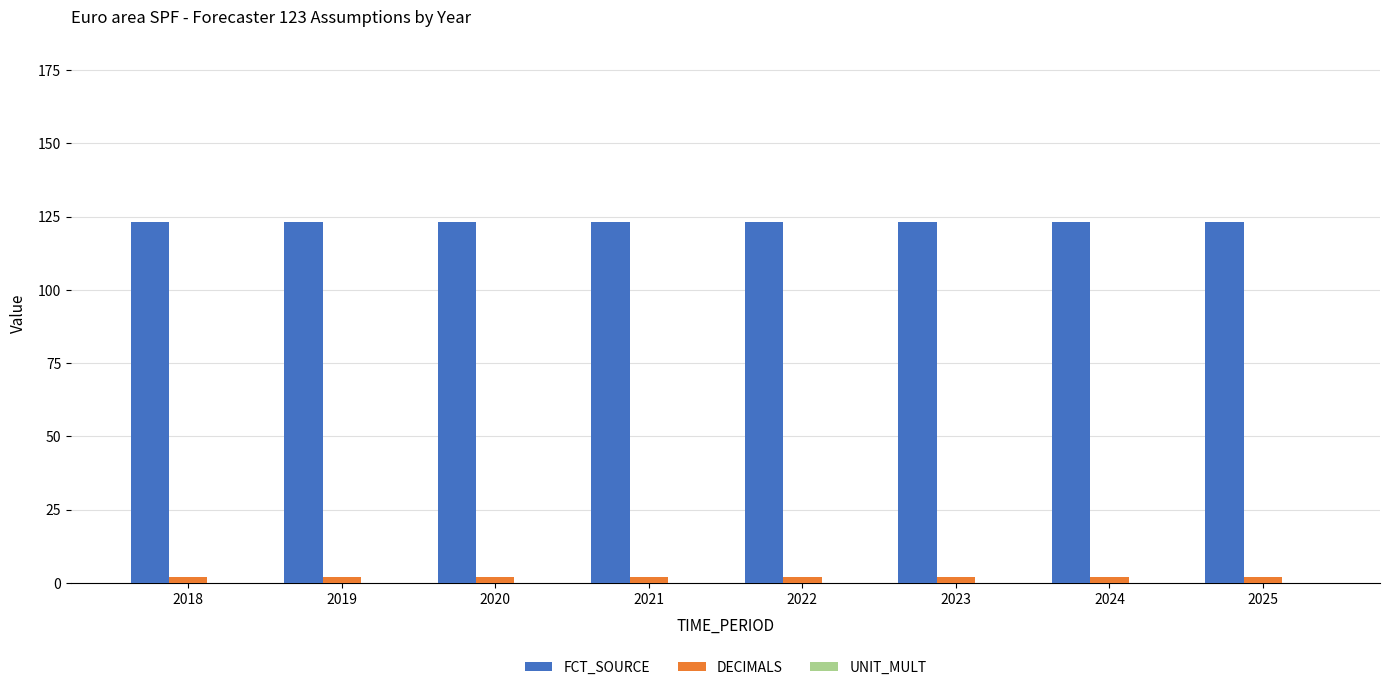

What is the total value across all series at 2022?

125